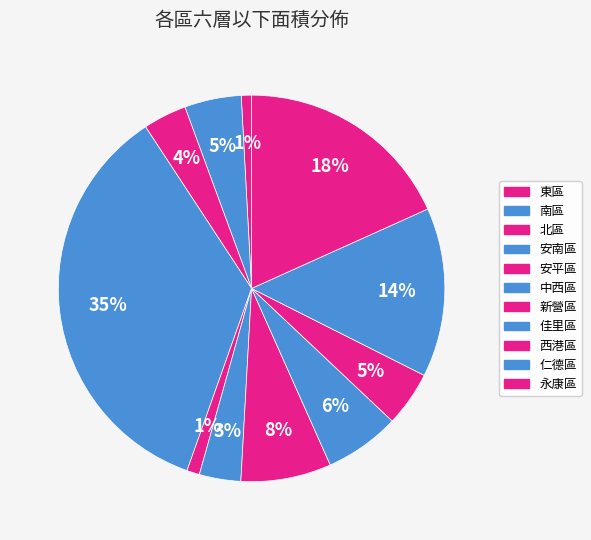

True or false: 佳里區 accounts for 6% of the total.

True